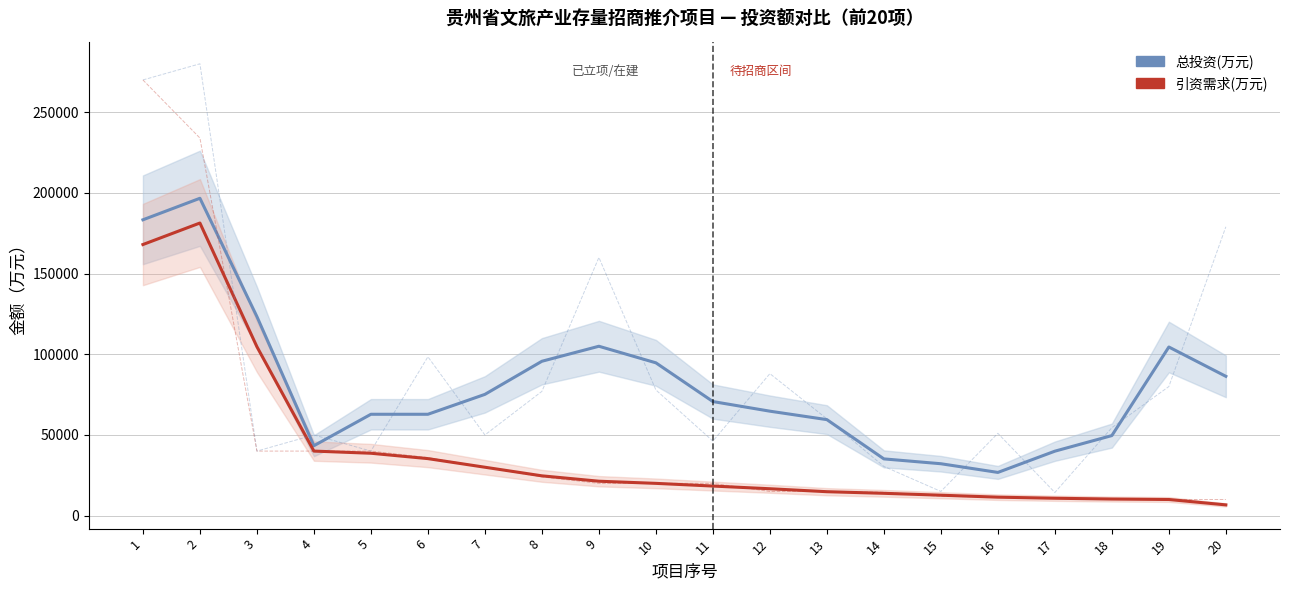

Is this an area chart (filled region under the line)?

No